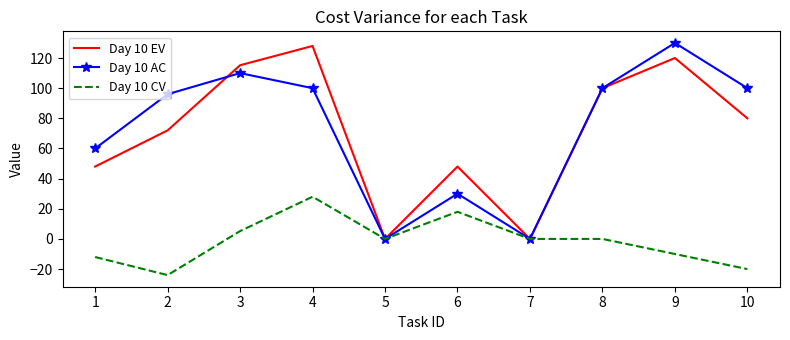

At 2, list the series in order from largest to smallest.

Day 10 AC, Day 10 EV, Day 10 CV